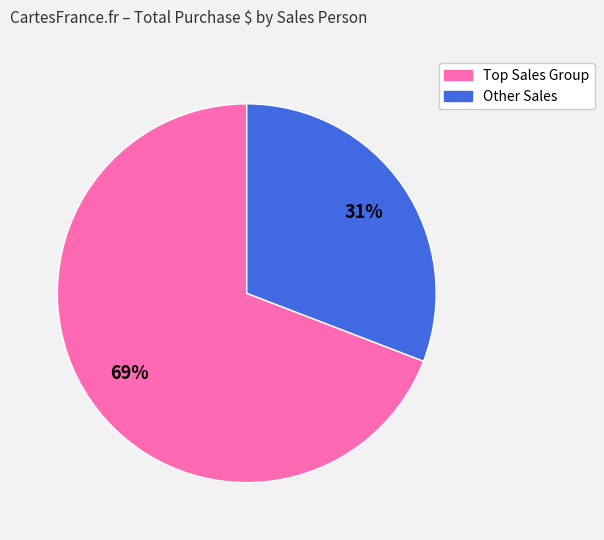

Is there a majority slice in this chart?

Yes